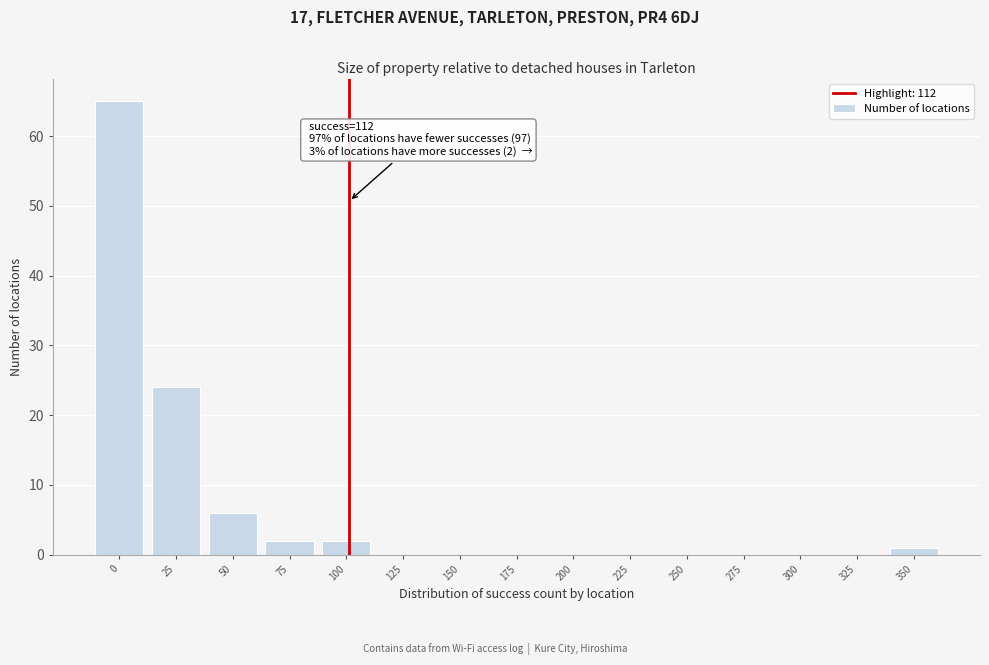

Reading left to right, transcribe all the data shown in this chart.

0=65	25=24	50=6	75=2	100=2	125=0	150=0	175=0	200=0	225=0	250=0	275=0	300=0	325=0	350=1